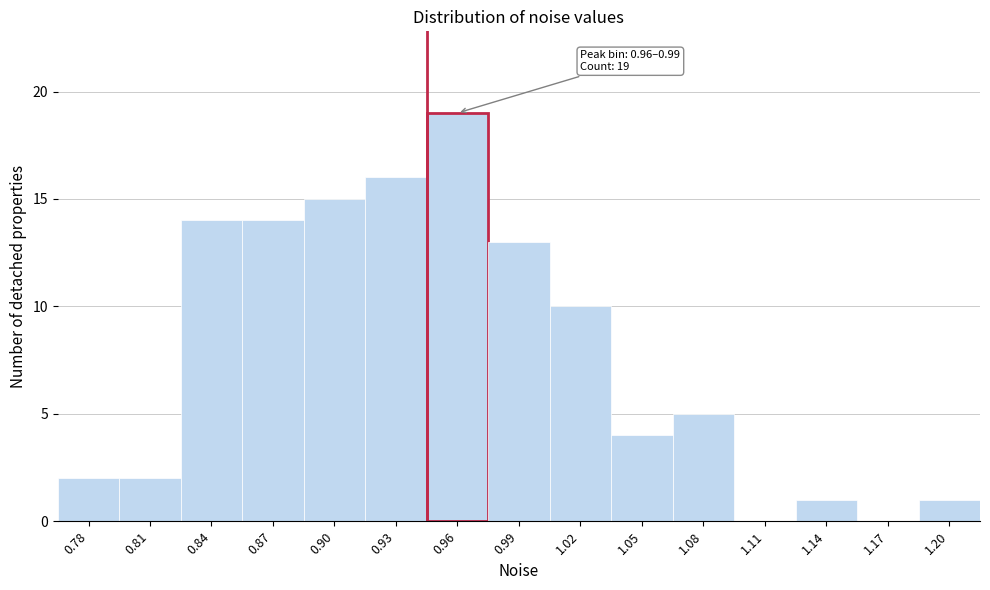

Reading left to right, transcribe all the data shown in this chart.

0.78=2	0.81=2	0.84=14	0.87=14	0.90=15	0.93=16	0.96=19	0.99=13	1.02=10	1.05=4	1.08=5	1.11=0	1.14=1	1.17=0	1.20=1